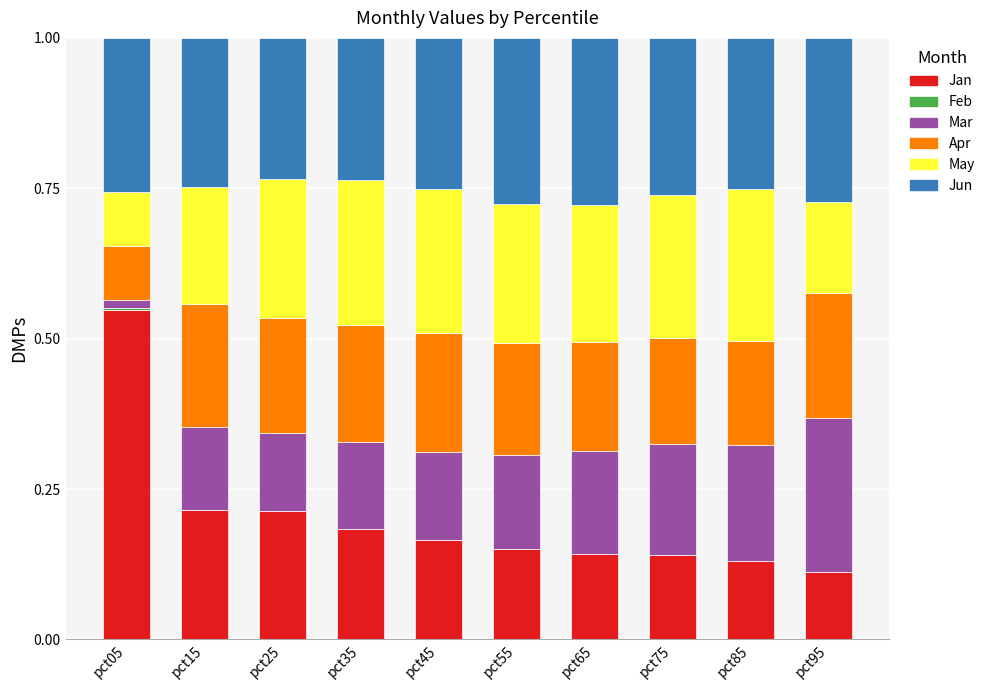

True or false: Jan has a value of 0.1 at pct65.

True